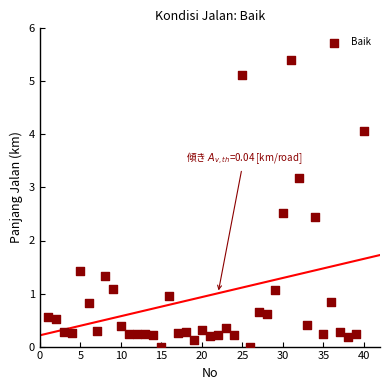

What Y value in the scatter plot is closest to 2?

2.4